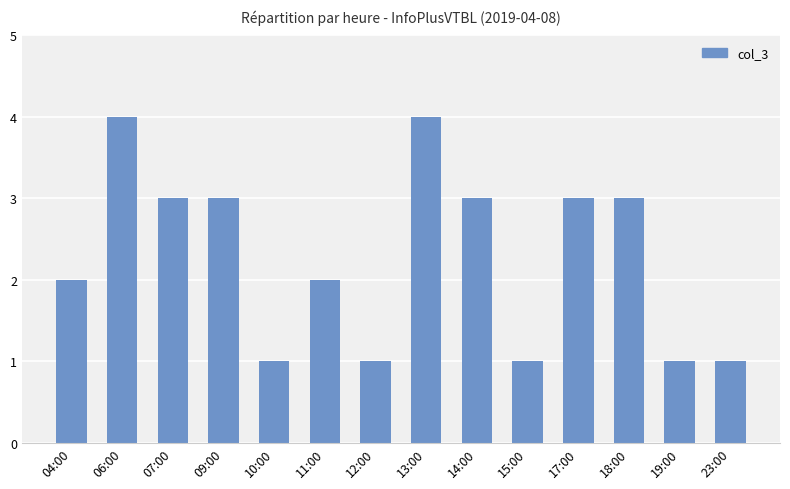

Count the values in the range 1 to 3.

12